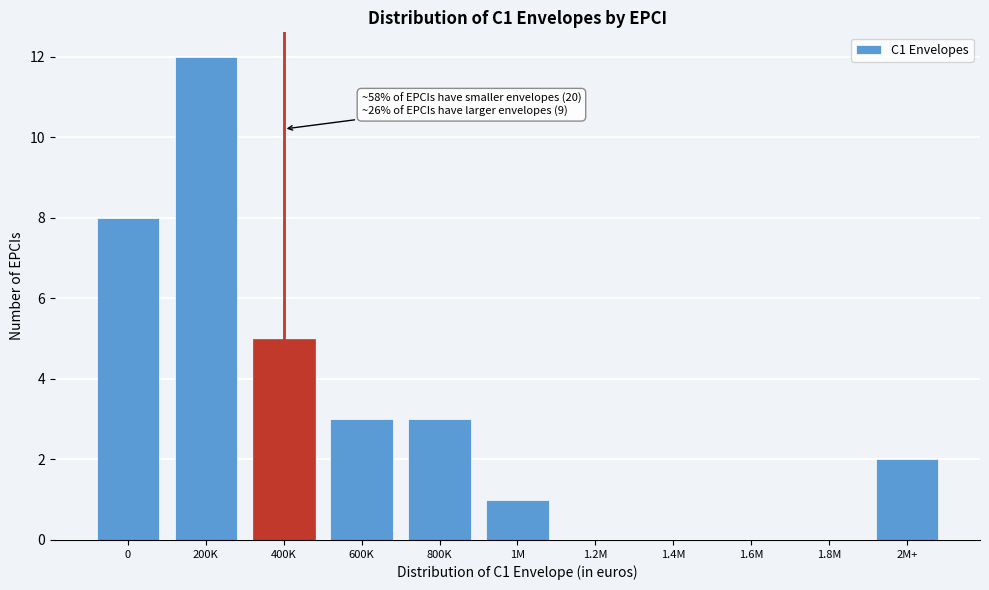

Reading left to right, what are all the values shown in this chart?

0=8	200K=12	400K=5	600K=3	800K=3	1M=1	1.2M=0	1.4M=0	1.6M=0	1.8M=0	2M+=2